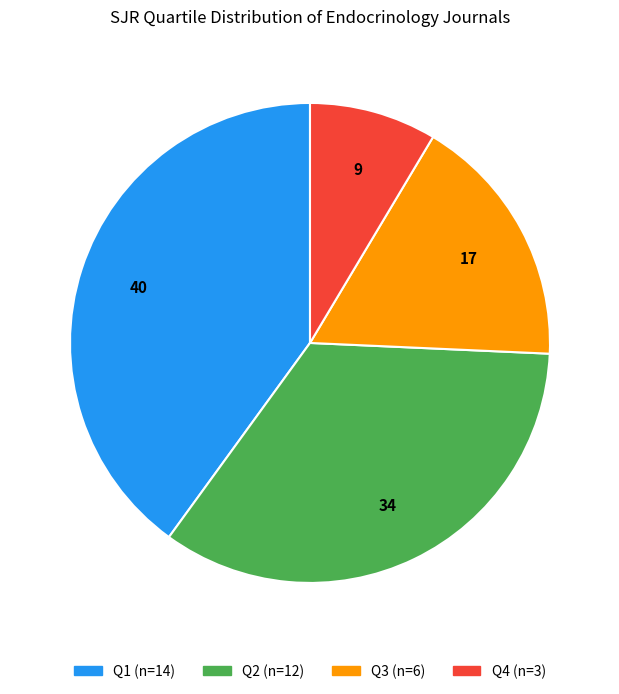

How many segments does this pie chart have?

4